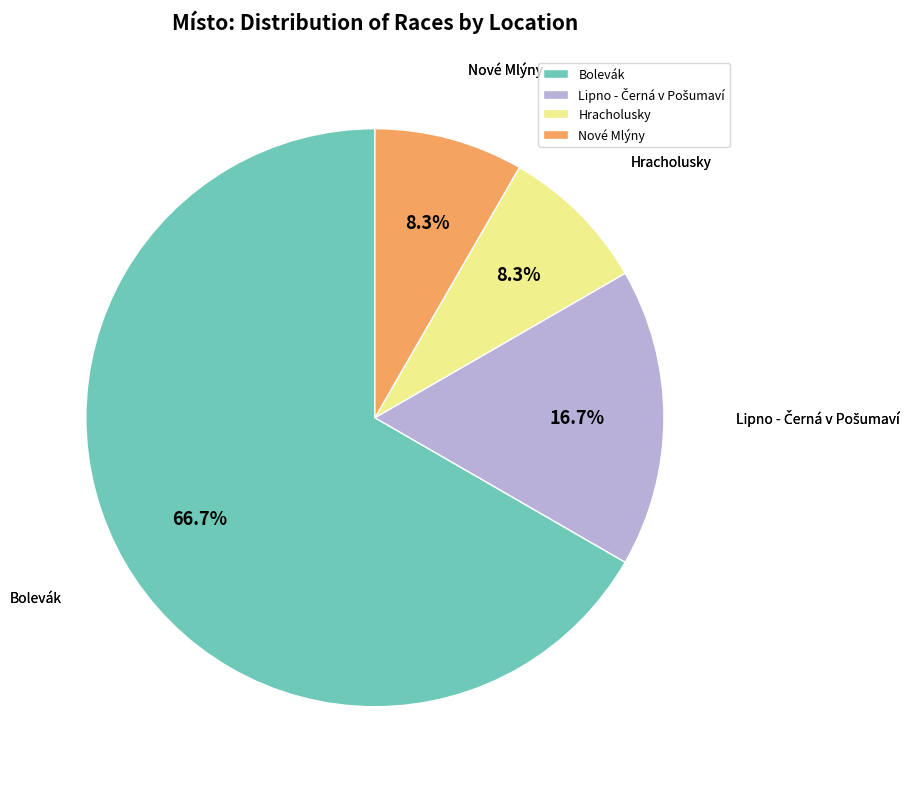

Does Hracholusky account for over 50% of the chart?

No